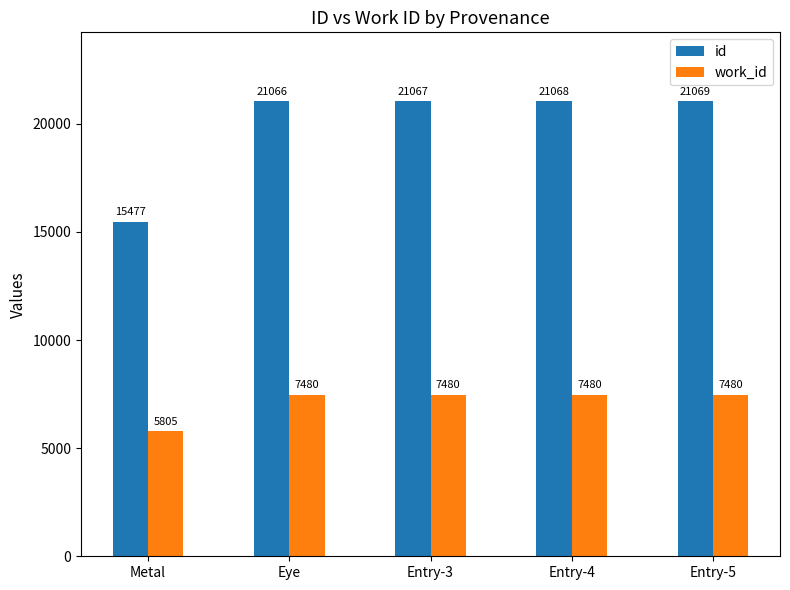

Is the value of id at Eye greater than the value of work_id at Eye?

Yes